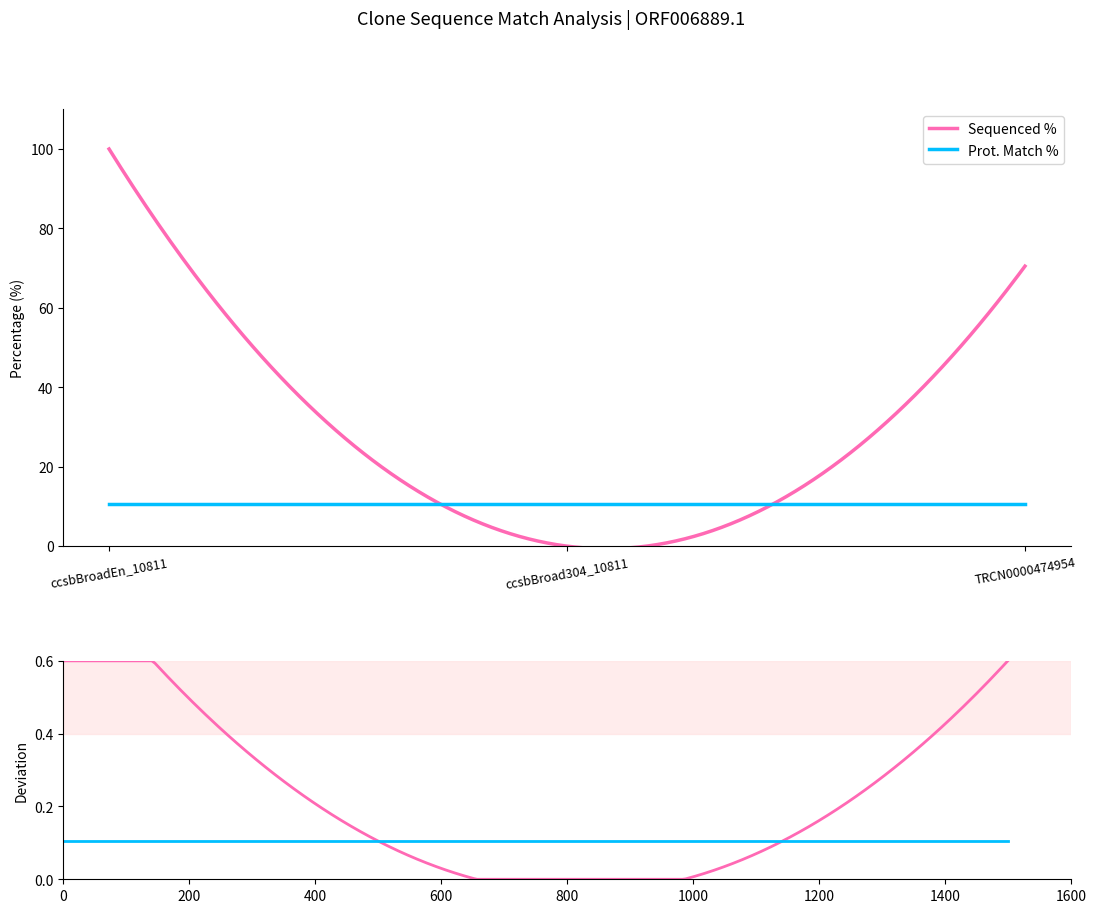

What is the sum of the Prot. Match % values at ccsbBroad304_10811 and ccsbBroadEn_10811?

21.0